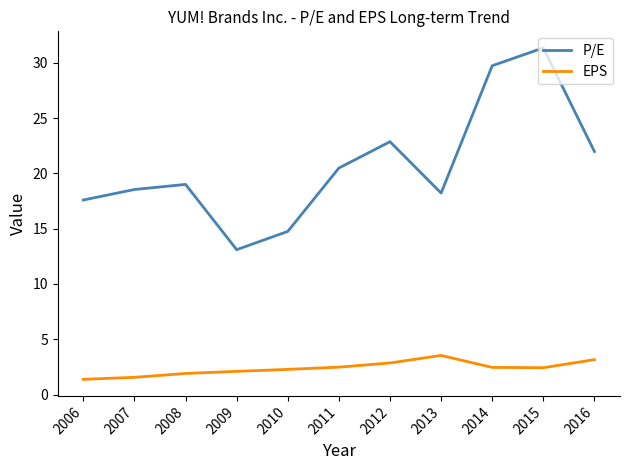

How many lines are shown in the chart?

2